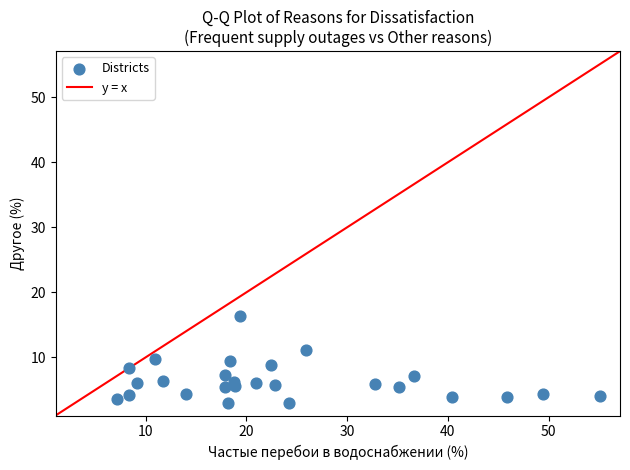

What is the range of X values (max minus min)?

48.0